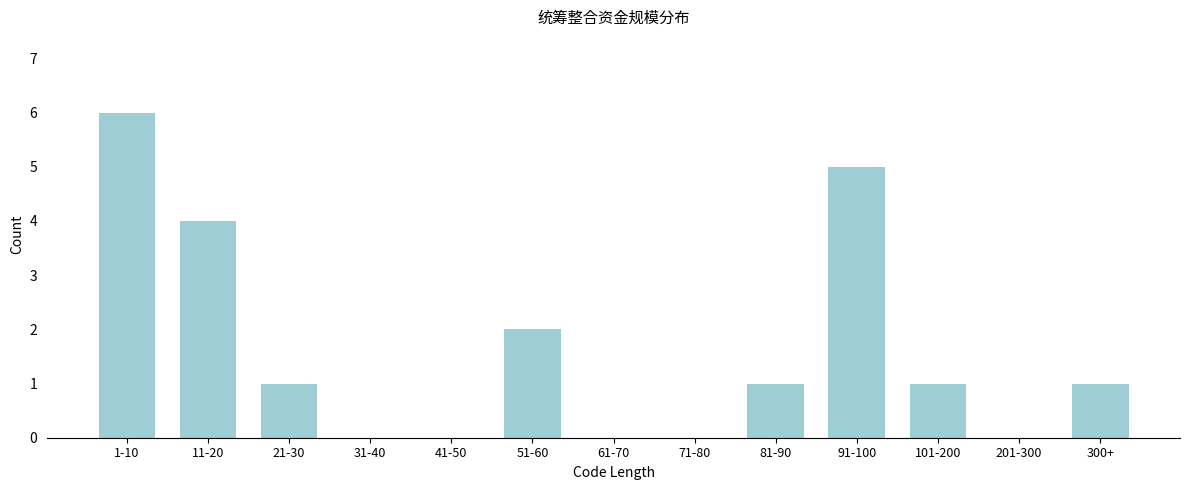

Reading left to right, list all the values displayed in this chart.

1-10=6	11-20=4	21-30=1	31-40=0	41-50=0	51-60=2	61-70=0	71-80=0	81-90=1	91-100=5	101-200=1	201-300=0	300+=1